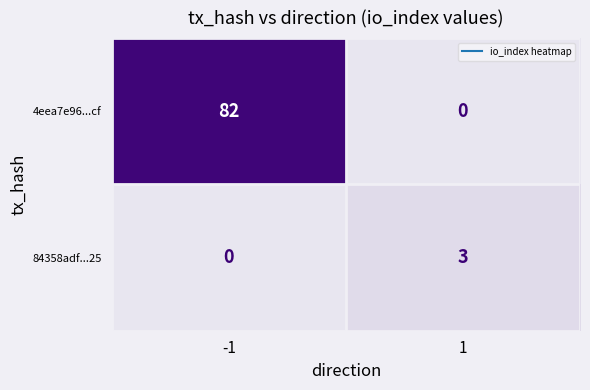

List the series in order of their overall mean, lowest first.

84358adf...25, 4eea7e96...cf